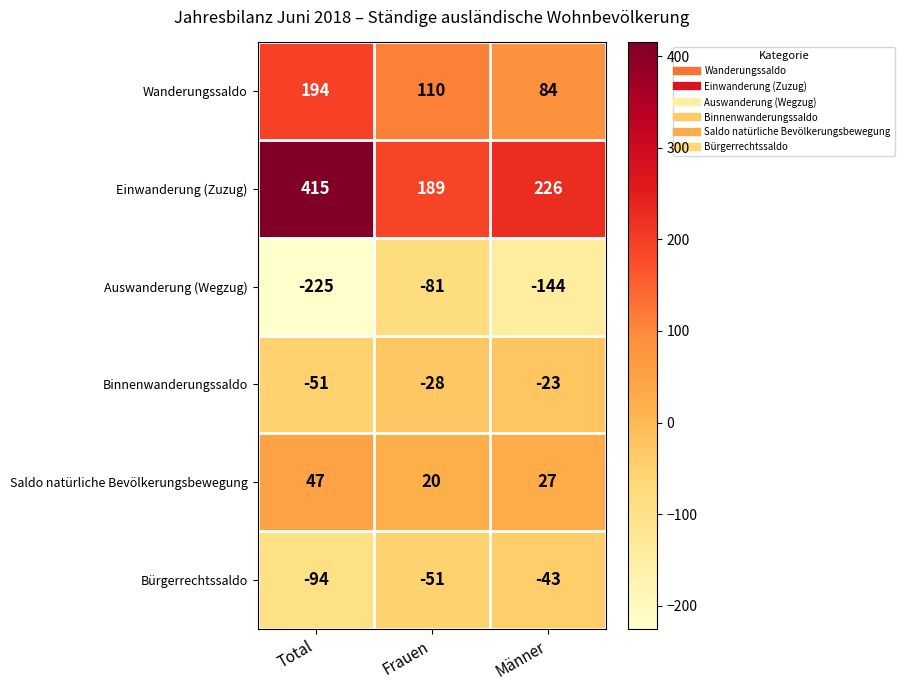

How many data points does each series have?

3